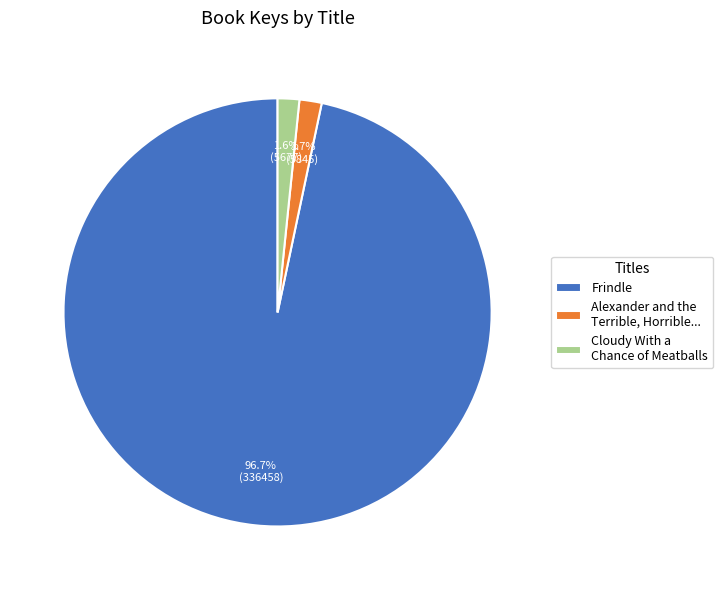

To the nearest percent, what is the combined percentage of Frindle and Cloudy With a Chance of Meatballs?

98%